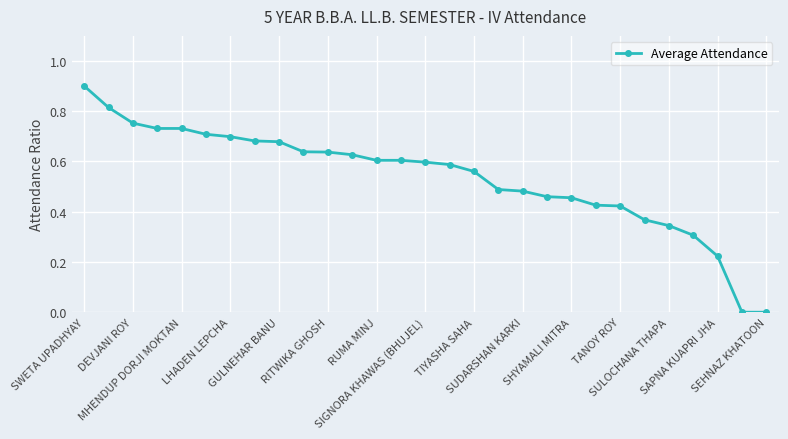

Count the values in the range 0 to 1.

29